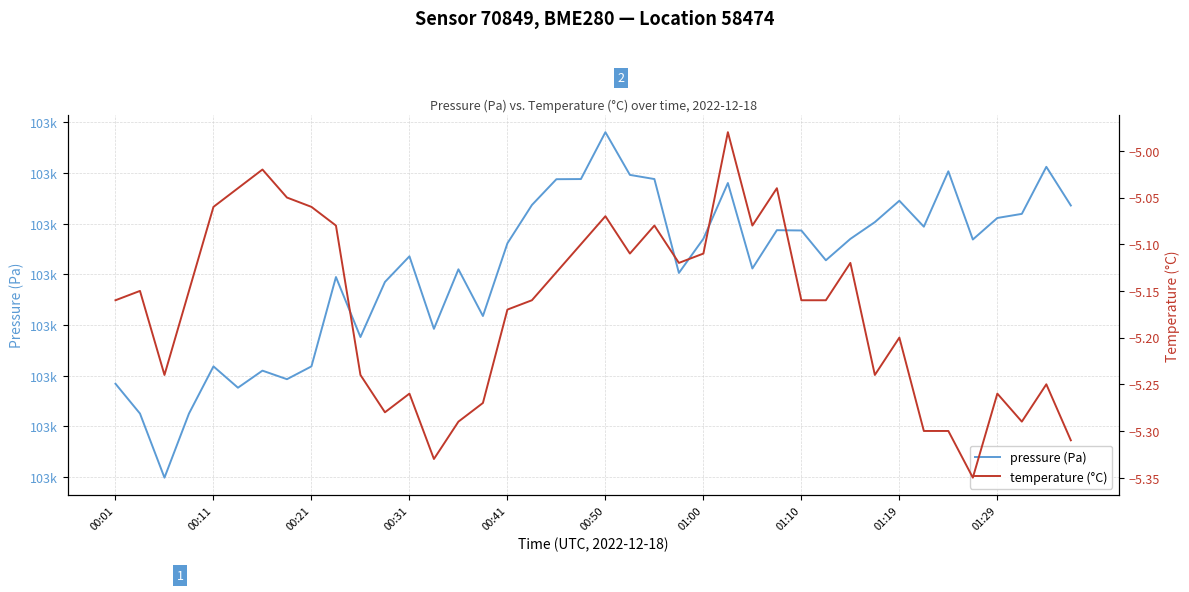

How many lines are shown in the chart?

2